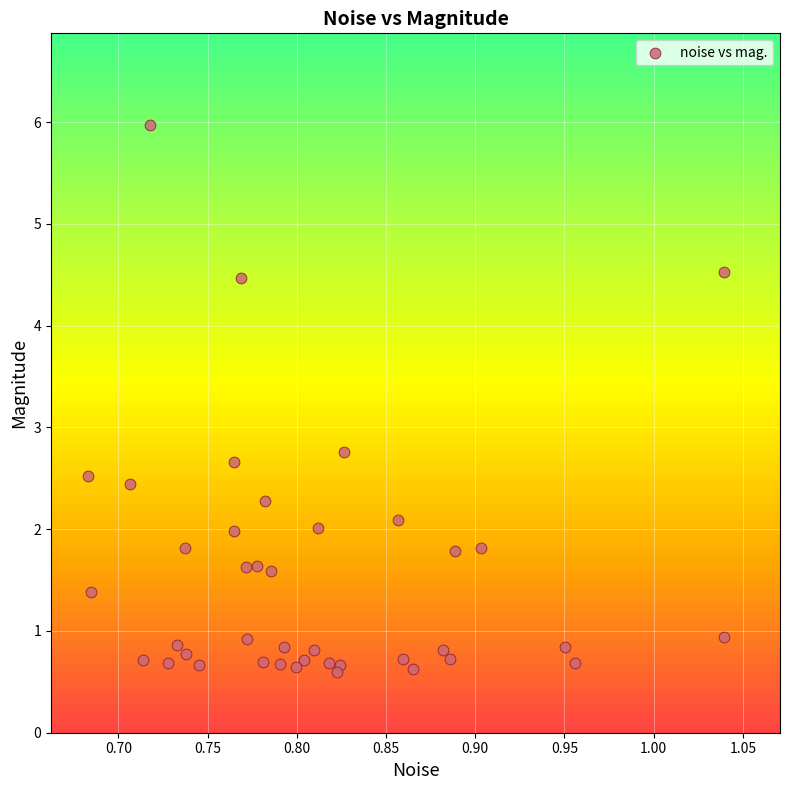

What Y value in the scatter plot is closest to 3?

2.8